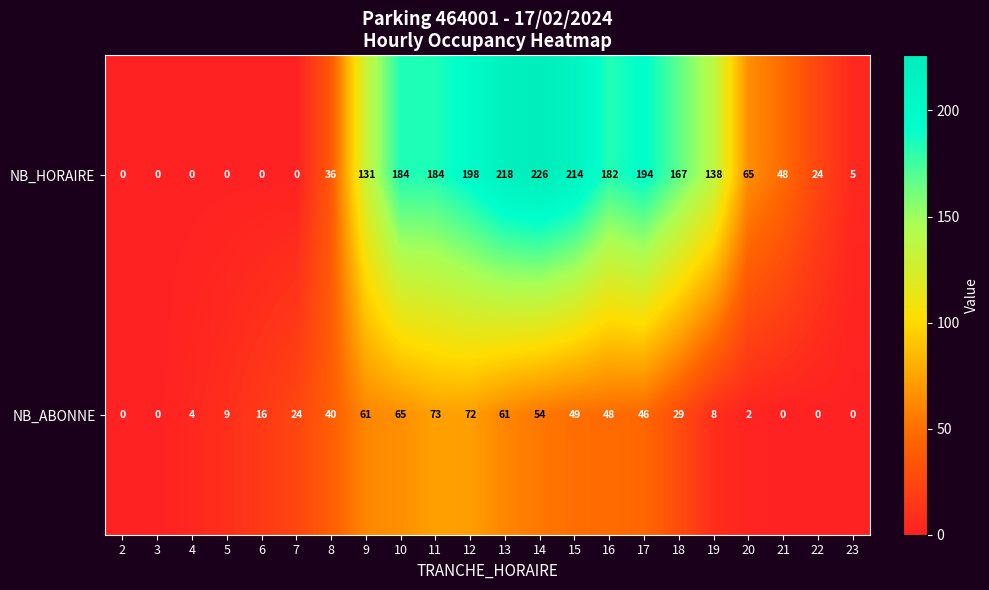

Rank the series by their average value, from lowest to highest.

NB_ABONNE, NB_HORAIRE